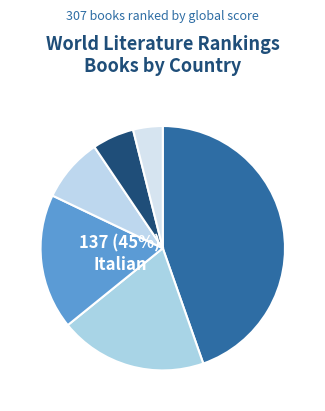

To the nearest percent, what is the difference between the Italian and British slice percentages?

36%